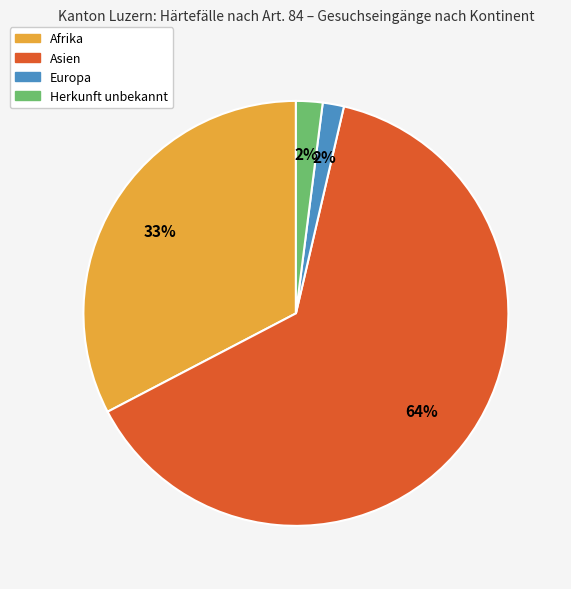

Which slice represents more than half of the pie?

Asien